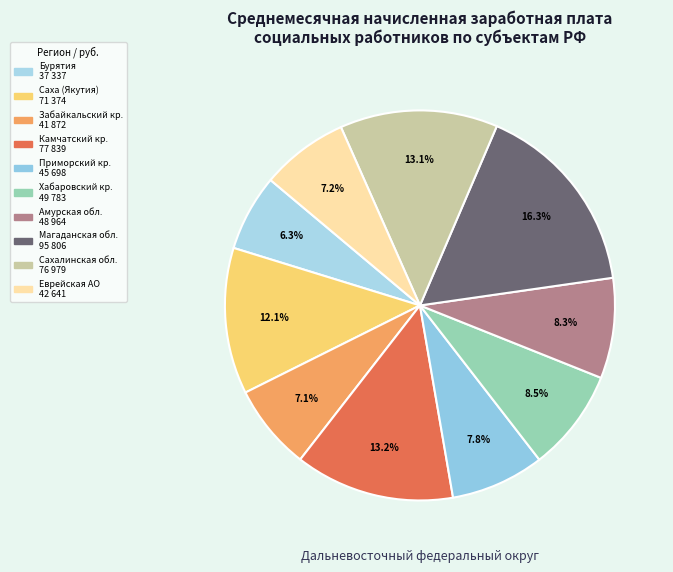

How many segments does this pie chart have?

10